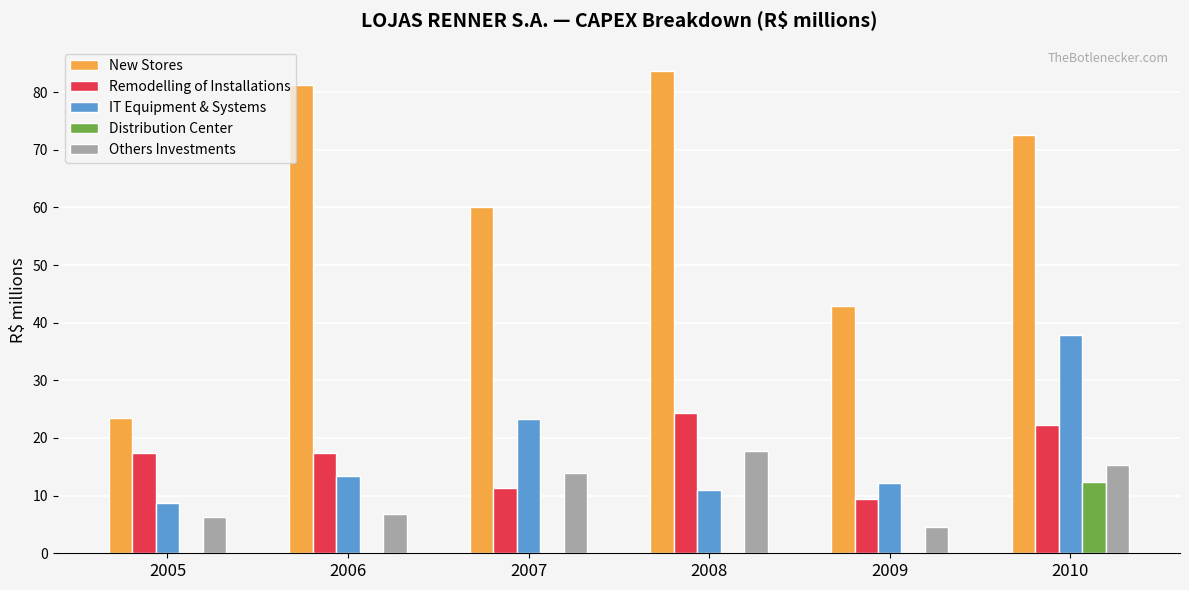

How many values in the IT Equipment & Systems series exceed 13?

3